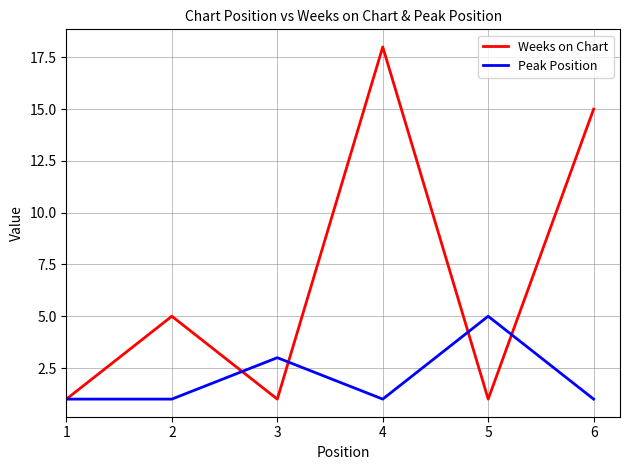

True or false: Peak Position has more than 0 interior local peaks.

True